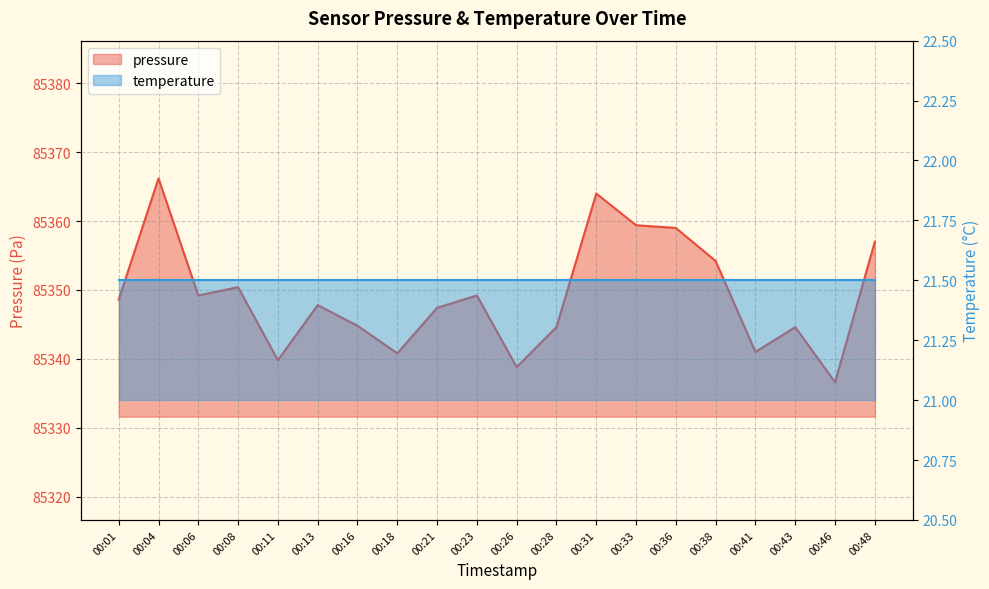

At which label is the value closest to 85351?

00:08